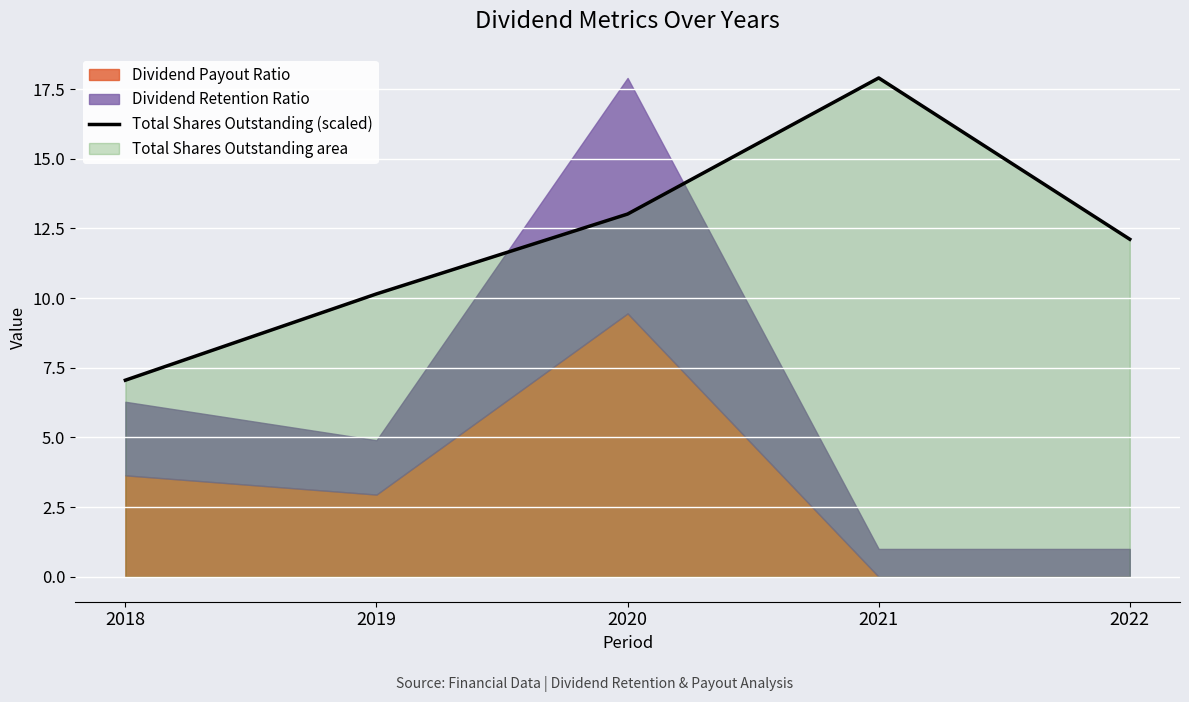

What is the sum of the values at 2018 and 2019?

17.2